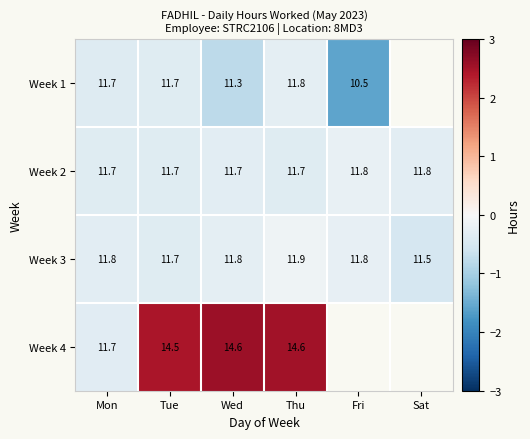

What is the sum of all Week 3 values?

70.5